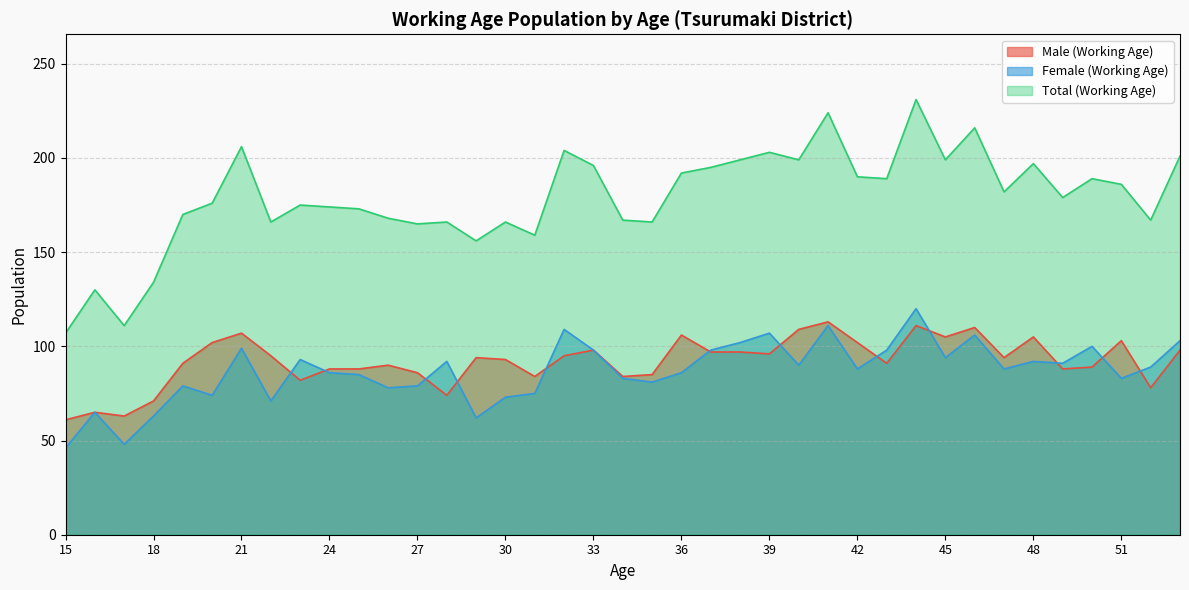

Reading left to right, list all the values displayed in this chart.

Male (Working Age): 15=61	16=65	17=63	18=71	19=91	20=102	21=107	22=95	23=82	24=88	25=88	26=90	27=86	28=74	29=94	30=93	31=84	32=95	33=98	34=84	35=85	36=106	37=97	38=97	39=96	40=109	41=113	42=102	43=91	44=111	45=105	46=110	47=94	48=105	49=88	50=89	51=103	52=78	53=98
Female (Working Age): 15=46	16=65	17=48	18=63	19=79	20=74	21=99	22=71	23=93	24=86	25=85	26=78	27=79	28=92	29=62	30=73	31=75	32=109	33=98	34=83	35=81	36=86	37=98	38=102	39=107	40=90	41=111	42=88	43=98	44=120	45=94	46=106	47=88	48=92	49=91	50=100	51=83	52=89	53=103
Total (Working Age): 15=107	16=130	17=111	18=134	19=170	20=176	21=206	22=166	23=175	24=174	25=173	26=168	27=165	28=166	29=156	30=166	31=159	32=204	33=196	34=167	35=166	36=192	37=195	38=199	39=203	40=199	41=224	42=190	43=189	44=231	45=199	46=216	47=182	48=197	49=179	50=189	51=186	52=167	53=201